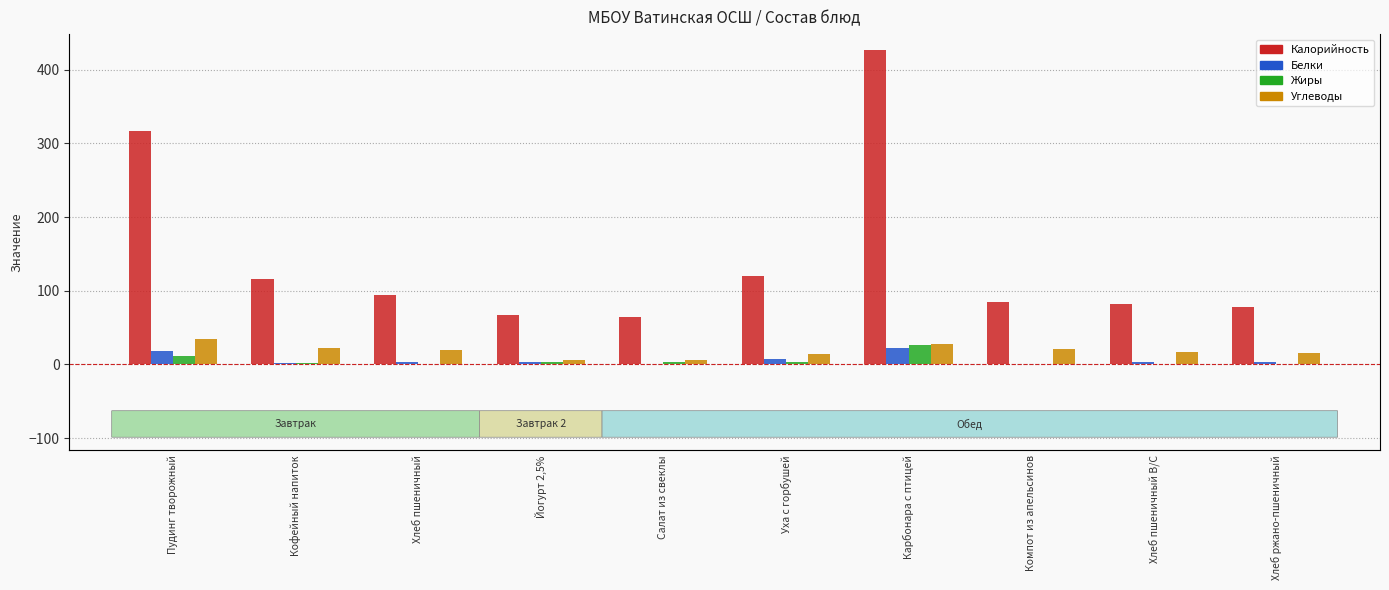

Reading left to right, transcribe all the data shown in this chart.

Калорийность: Пудинг творожный=317.0	Кофейный напиток=116.0	Хлеб пшеничный=94.0	Йогурт 2,5%=66.8	Салат из свеклы=65.0	Уха с горбушей=120.0	Карбонара с птицей=427.0	Компот из апельсинов=85.0	Хлеб пшеничный В/С=82.0	Хлеб ржано-пшеничный=78.0
Белки: Пудинг творожный=18.0	Кофейный напиток=2.0	Хлеб пшеничный=3.0	Йогурт 2,5%=3.9	Салат из свеклы=1.0	Уха с горбушей=7.3	Карбонара с птицей=23.0	Компот из апельсинов=0.2	Хлеб пшеничный В/С=3.0	Хлеб ржано-пшеничный=3.0
Жиры: Пудинг творожный=11.0	Кофейный напиток=2.0	Хлеб пшеничный=0.0	Йогурт 2,5%=2.9	Салат из свеклы=4.0	Уха с горбушей=3.5	Карбонара с птицей=27.0	Компот из апельсинов=0.0	Хлеб пшеничный В/С=0.4	Хлеб ржано-пшеничный=0.0
Углеводы: Пудинг творожный=35.0	Кофейный напиток=22.0	Хлеб пшеничный=20.0	Йогурт 2,5%=6.3	Салат из свеклы=6.0	Уха с горбушей=14.8	Карбонара с птицей=28.0	Компот из апельсинов=20.9	Хлеб пшеничный В/С=17.0	Хлеб ржано-пшеничный=16.0